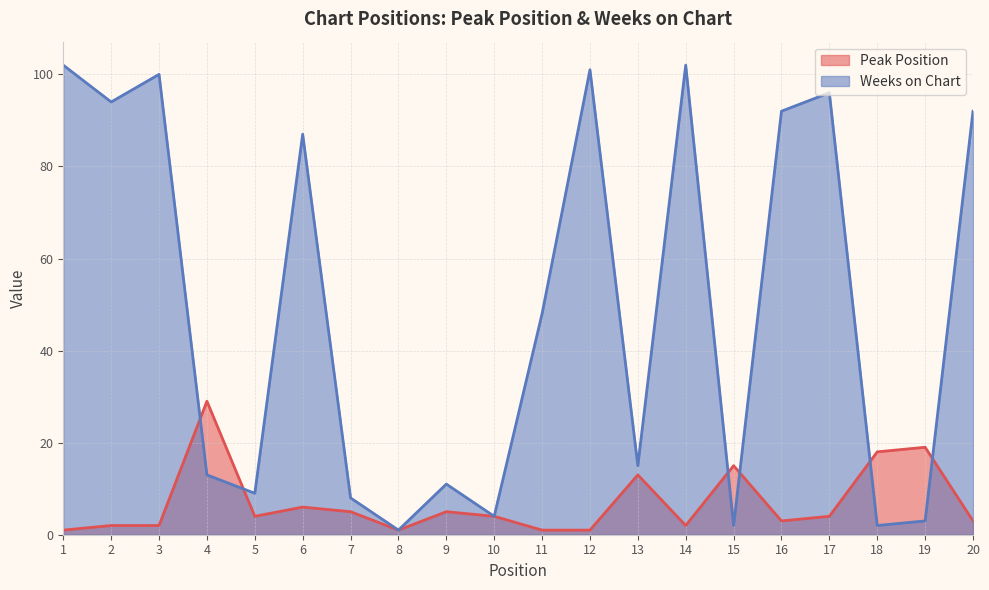

What are all the series names shown in the legend?

Peak Position, Weeks on Chart